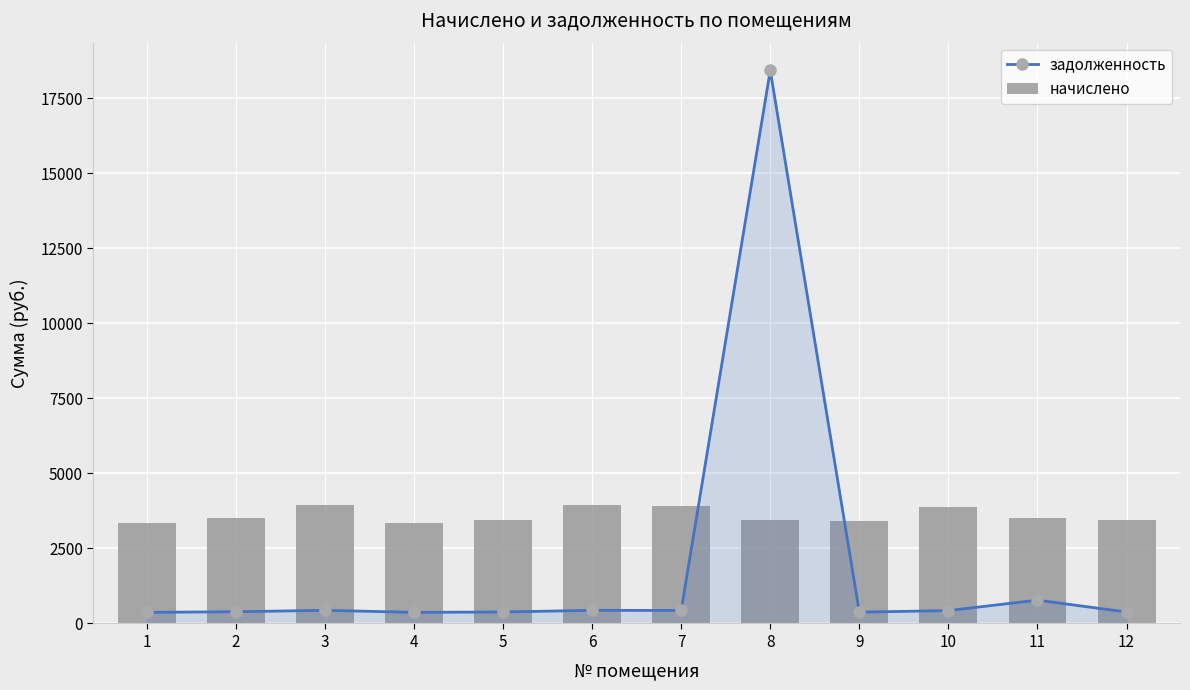

Does the chart contain any negative values?

No